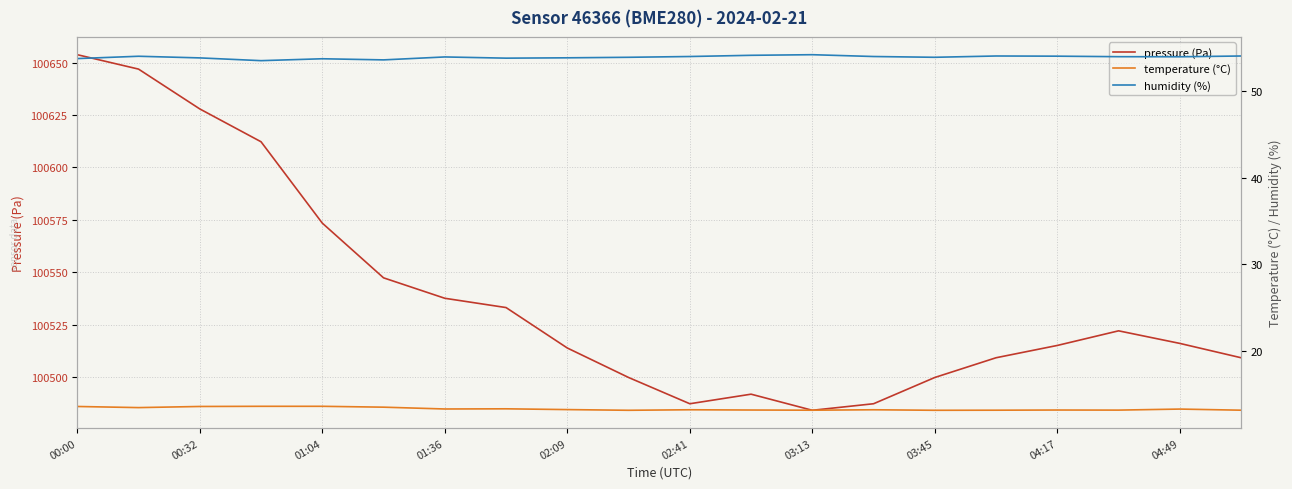

True or false: humidity (%) and temperature (°C) cross at least once.

False